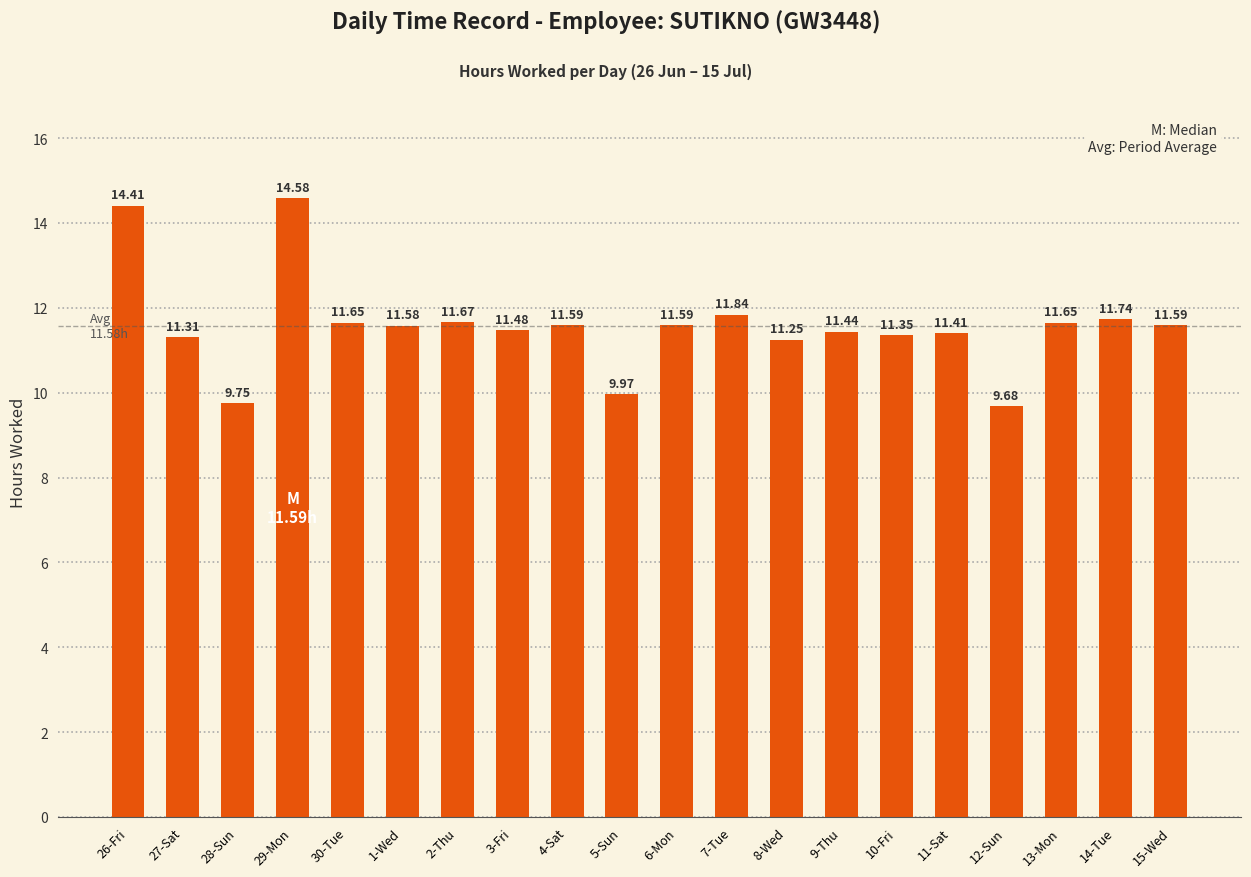

What is the sum of all values?

231.5